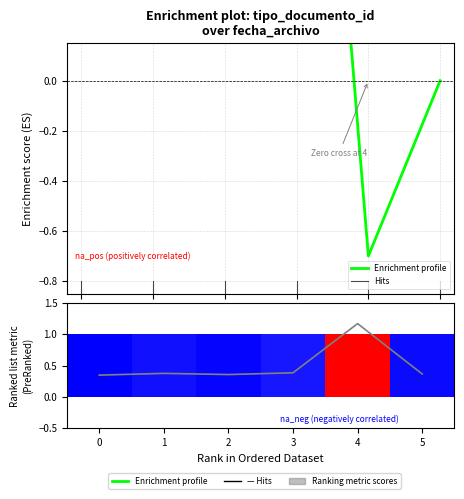

True or false: the data shows 0.2 at 0.

False